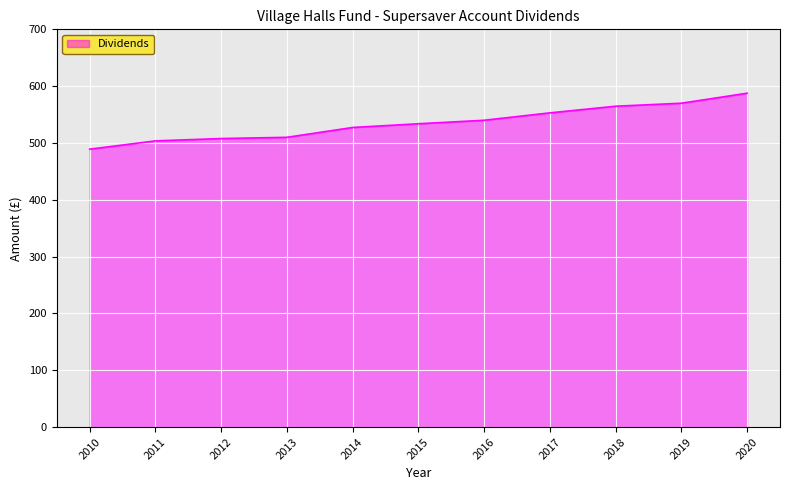

Read the value at 2020.

587.6